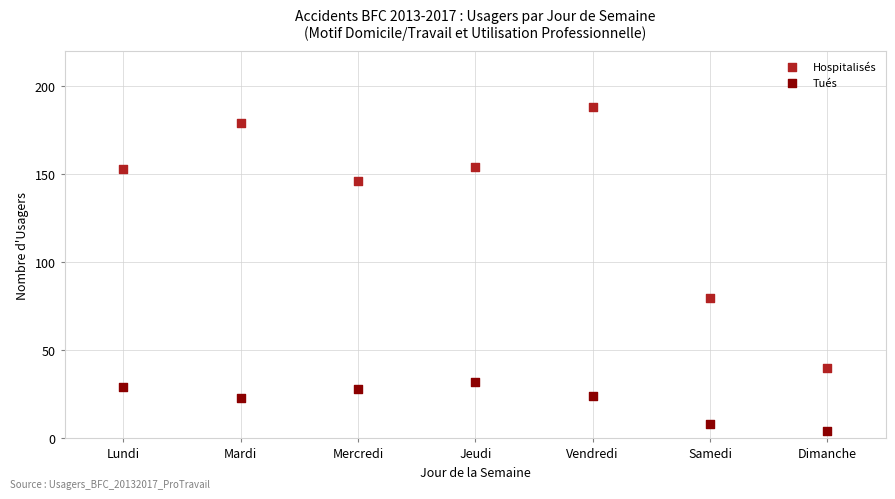

What are all the series names shown in the legend?

Hospitalisés, Tués